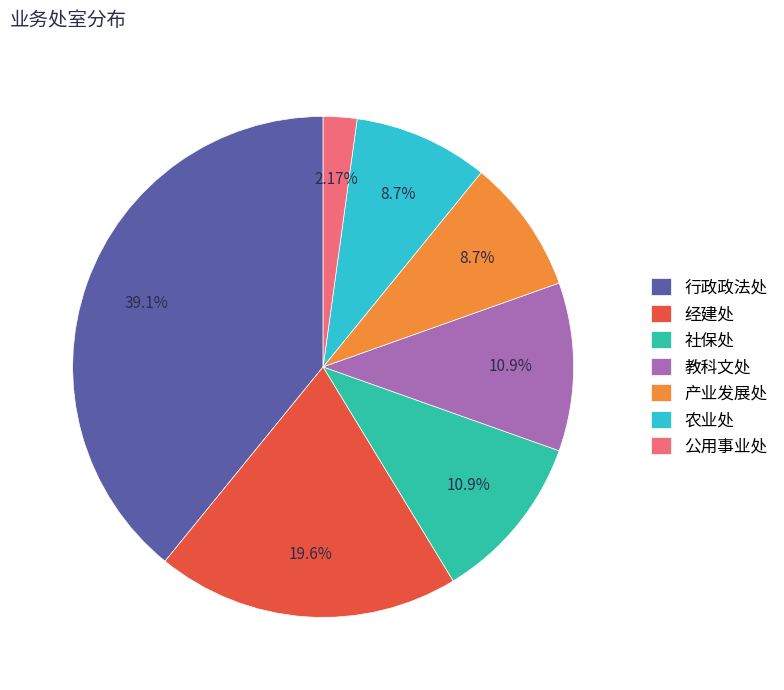

To the nearest percent, what is the average slice percentage?

14%